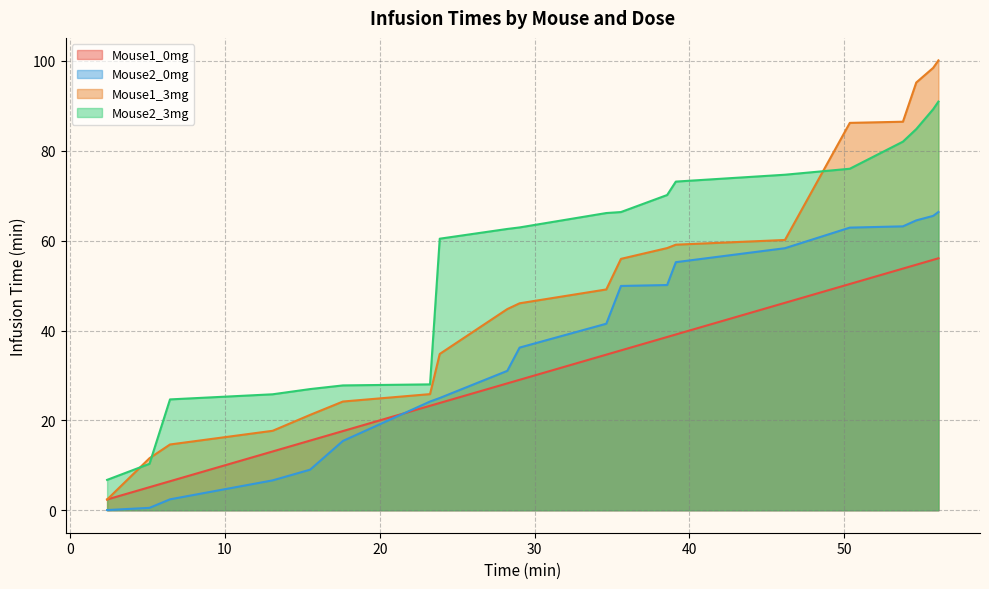

How many lines are shown in the chart?

4